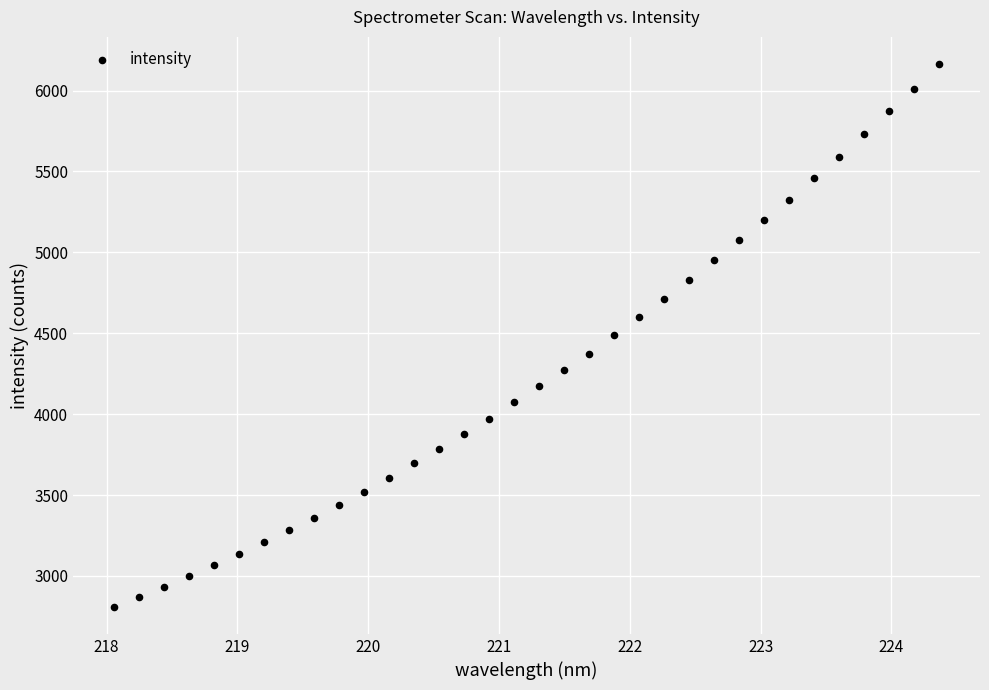

What is the range of X values (max minus min)?

6.3